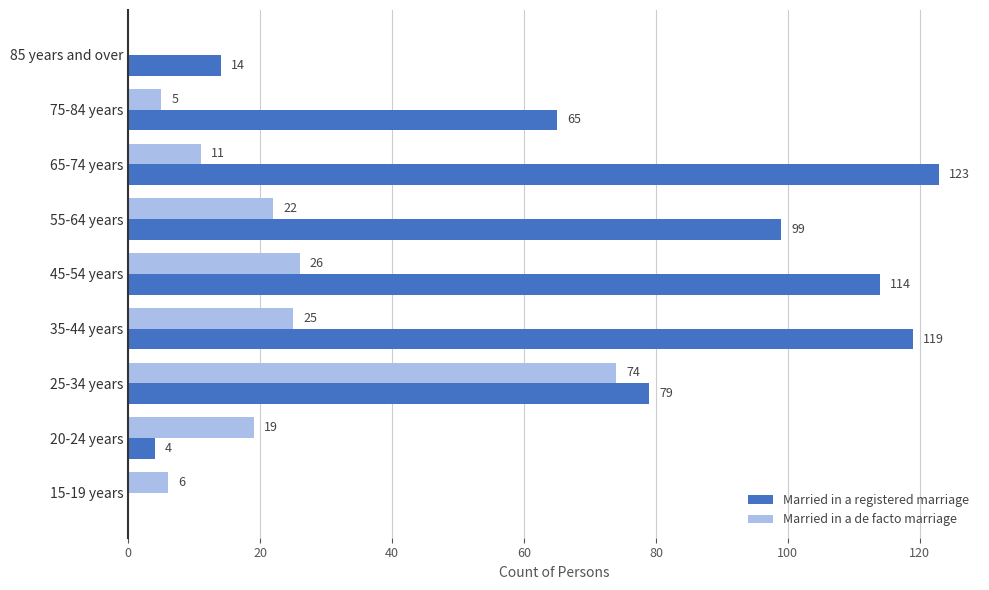

Which category has the highest value across all series?

65-74 years